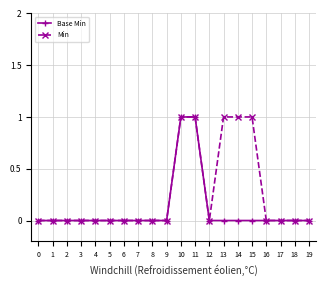

Reading left to right, transcribe all the data shown in this chart.

Base Min: 0=0	1=0	2=0	3=0	4=0	5=0	6=0	7=0	8=0	9=0	10=1	11=1	12=0	13=0	14=0	15=0	16=0	17=0	18=0	19=0
Min: 0=0	1=0	2=0	3=0	4=0	5=0	6=0	7=0	8=0	9=0	10=1	11=1	12=0	13=1	14=1	15=1	16=0	17=0	18=0	19=0